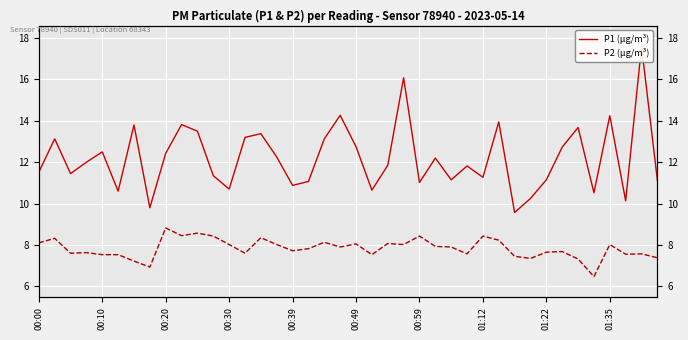

Rank the series at 01:35 from highest to lowest value.

P1 (µg/m³), P2 (µg/m³)